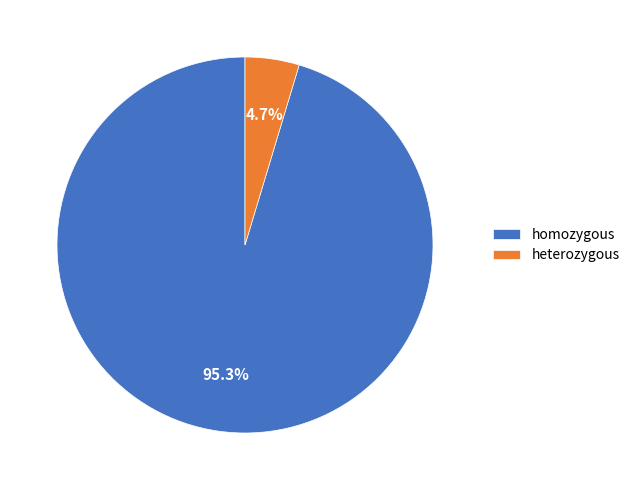

To the nearest percent, what is the difference between the largest and smallest slice percentages?

91%